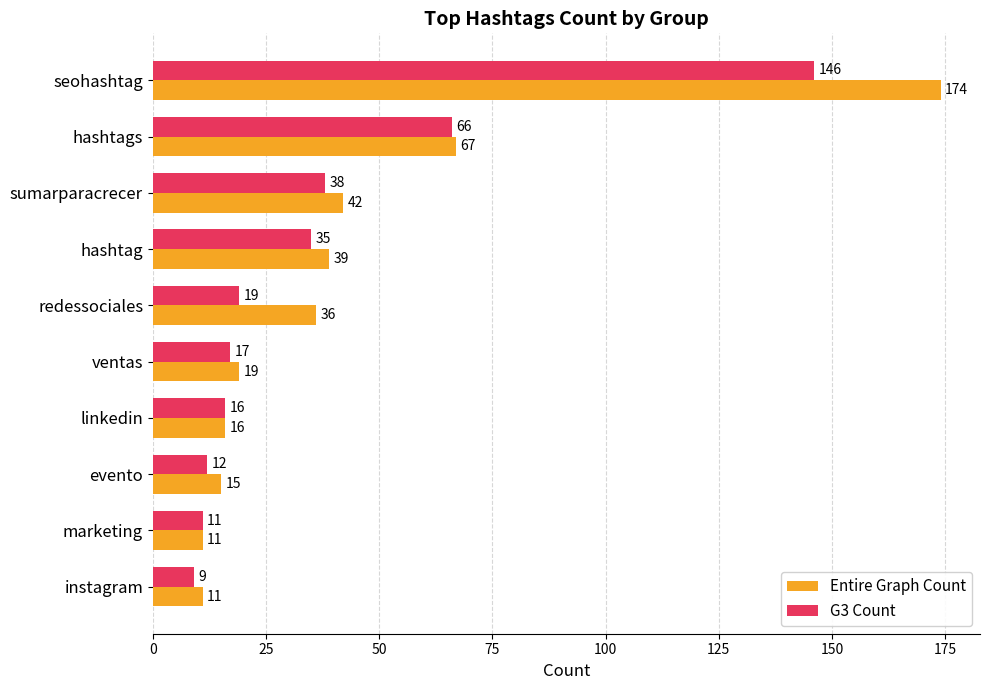

Which series has the largest total across all categories?

Entire Graph Count